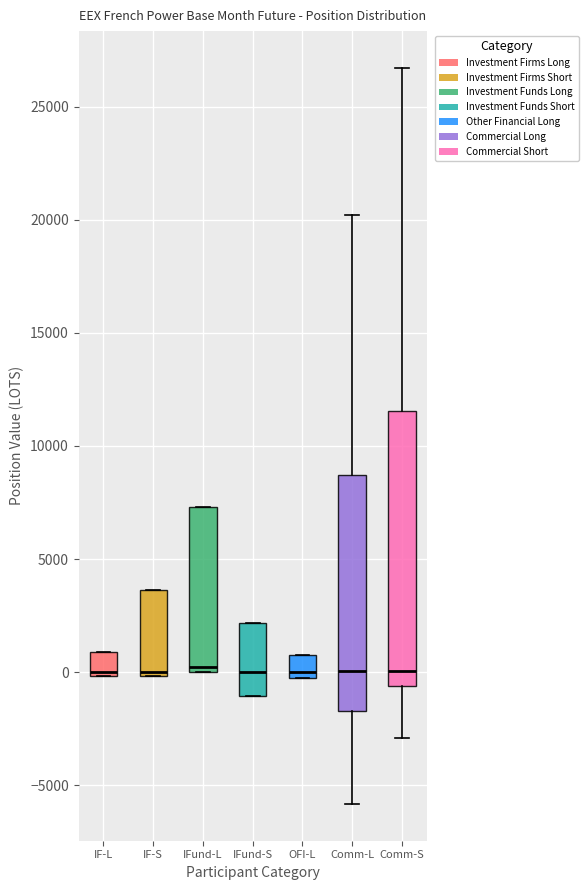

Reading left to right, read every box against the y-axis: the position of its median line, the range the box covers, and the ends of its whiskers. The values are not printed on the chart, so give them approximately, as read against the axis.

IF-L: median 0 (just above the box's lower edge), box 0 to 1000, whiskers 0 to 1000
IF-S: median 0 (just above the box's lower edge), box 0 to 3500, whiskers 0 to 3500
IFund-L: median 0 (just above the box's lower edge), box 0 to 7500, whiskers 0 to 7500
IFund-S: median 0, box -1000 to 2000, whiskers -1000 to 2000
OFI-L: median 0, box -500 to 500, whiskers -500 to 500
Comm-L: median 0, box -1500 to 8500, whiskers -6000 to 20000
Comm-S: median 0, box -500 to 11500, whiskers -3000 to 26500